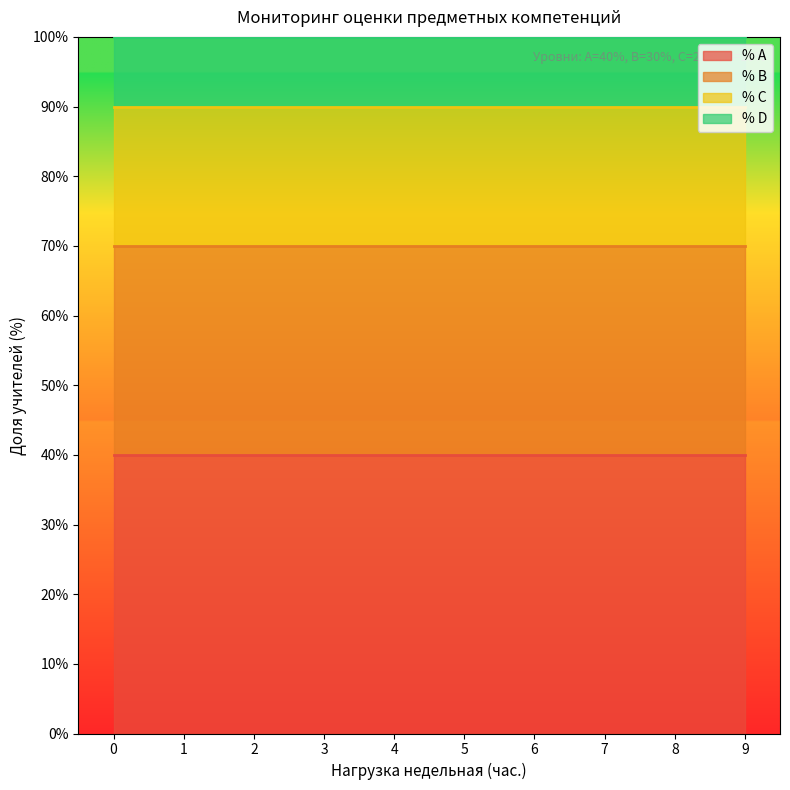

True or false: % D and % C cross at least once.

False